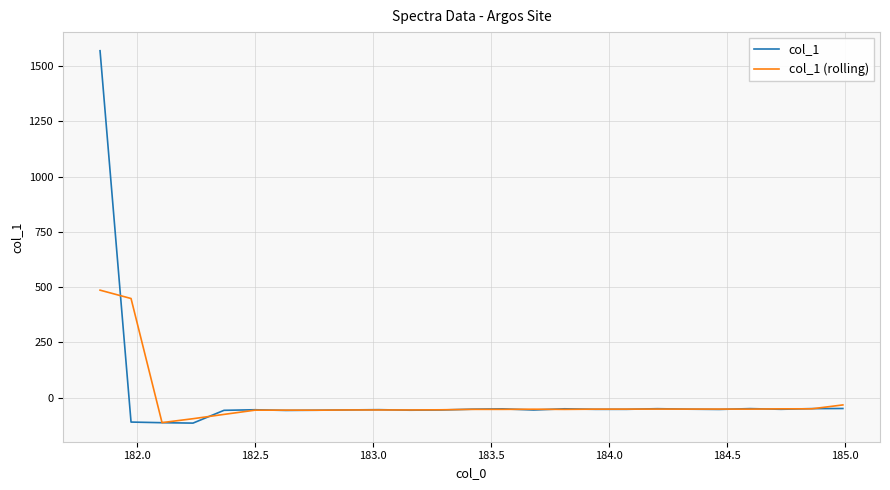

List the series in order of their peak value, highest first.

col_1, col_1 (rolling)